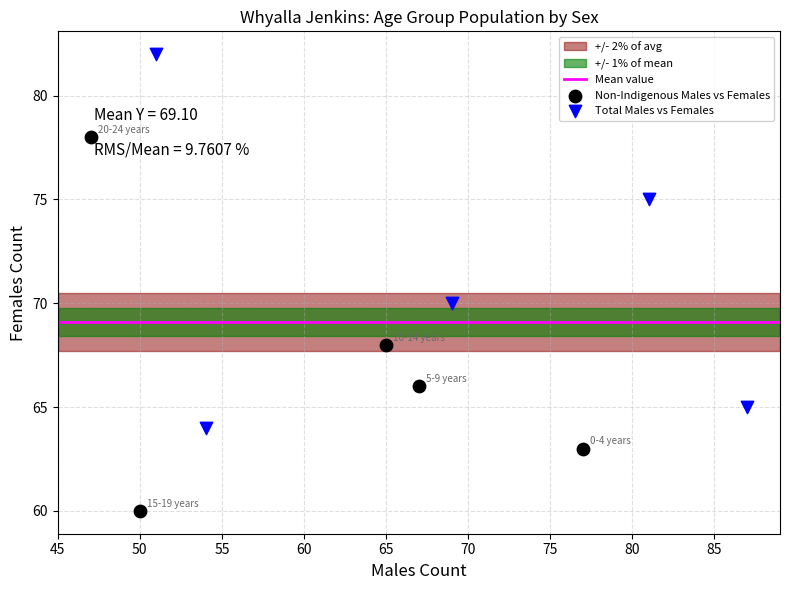

Which series contains the highest Y value?

Total Males vs Females